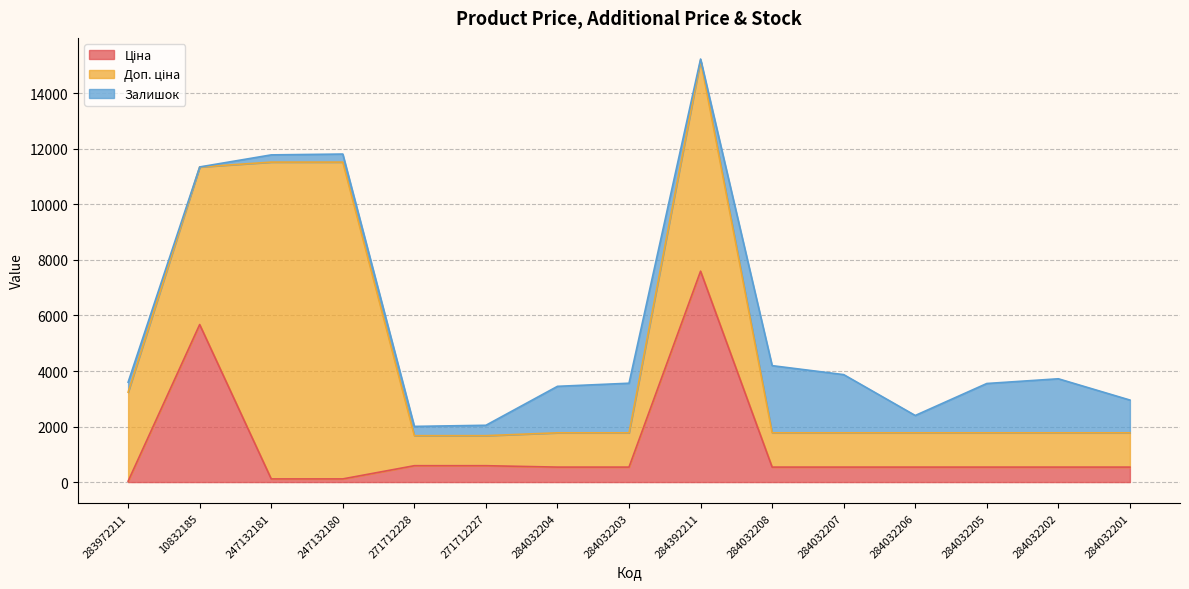

Where is the first local maximum for Залишок?

284032203